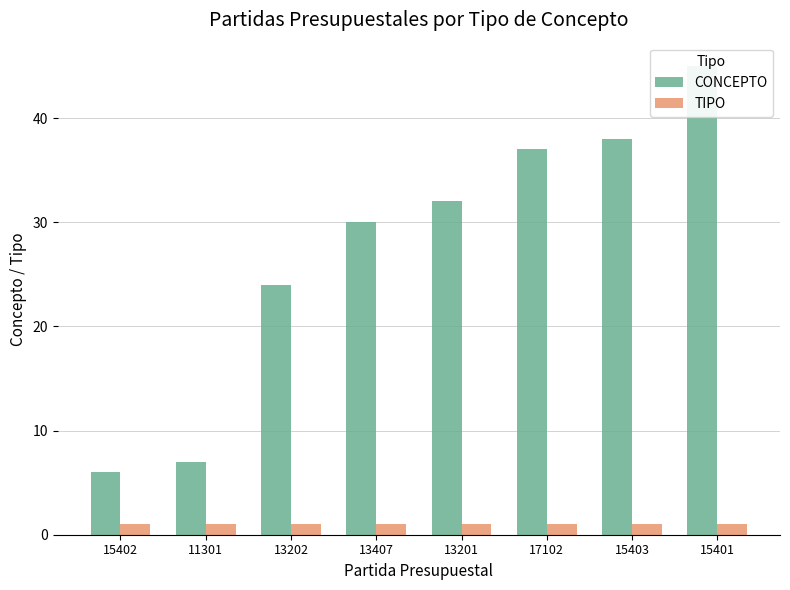

List the series in order of their overall mean, lowest first.

TIPO, CONCEPTO